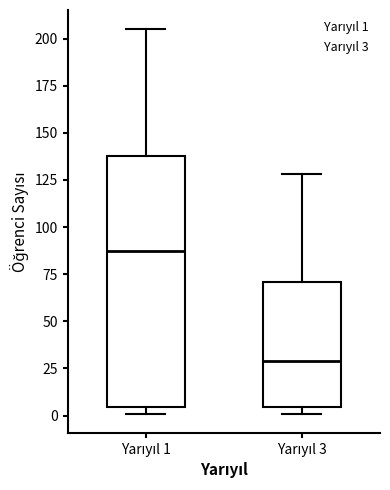

Reading left to right, transcribe this box plot: for each box, give where its median line is, the range the box spans, and where its two whiskers end, as read against the y-axis. The values are not printed on the chart, so give them approximately, as read against the axis.

Yarıyıl 1: median 90, box 5 to 140, whiskers 0 to 205
Yarıyıl 3: median 30, box 5 to 70, whiskers 0 to 130